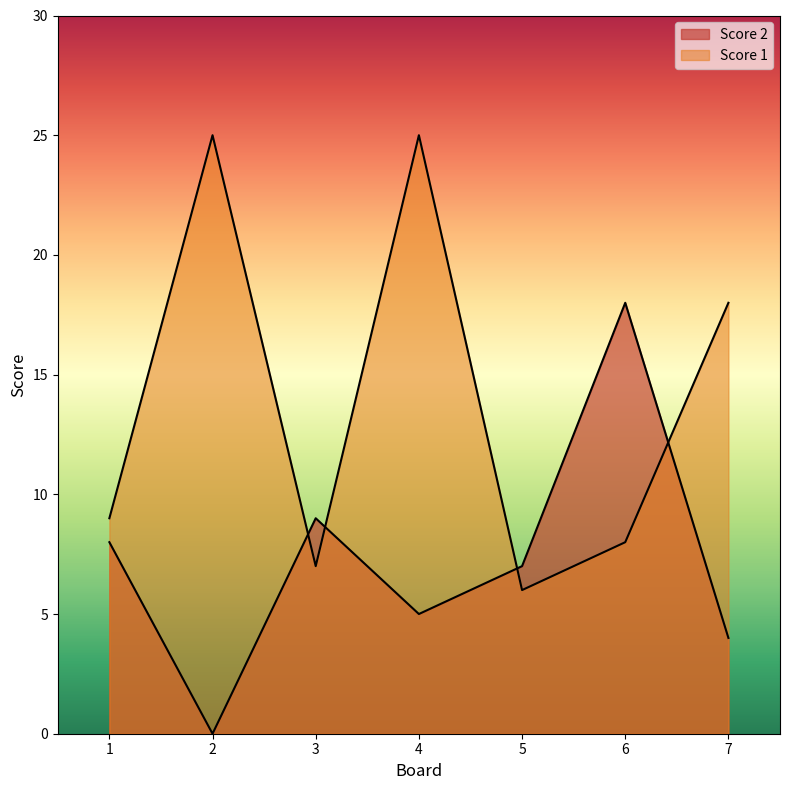

At which label does Score 1 reach its peak?

2